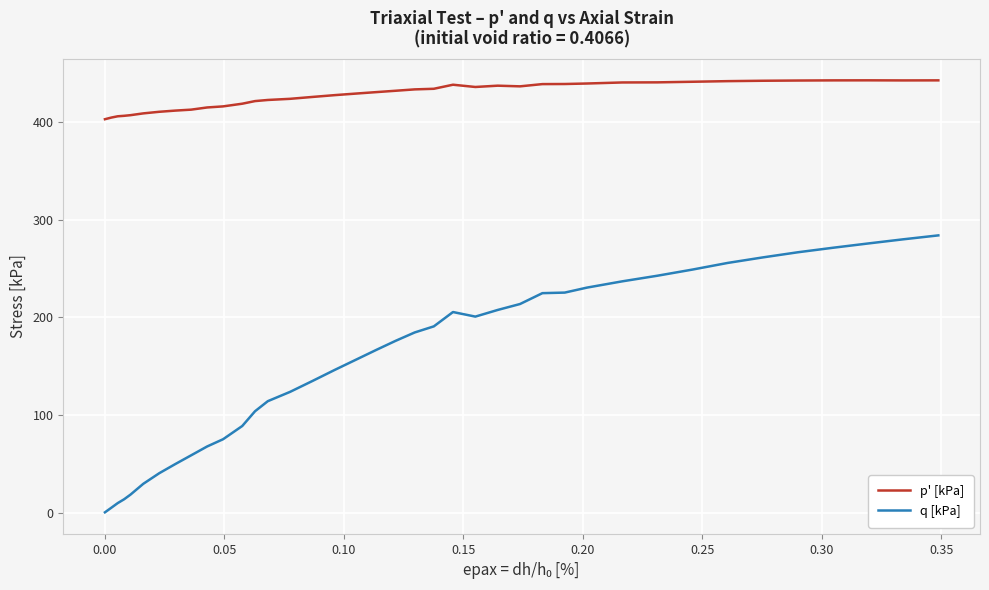

What is the highest value of the q [kPa] series?

284.1